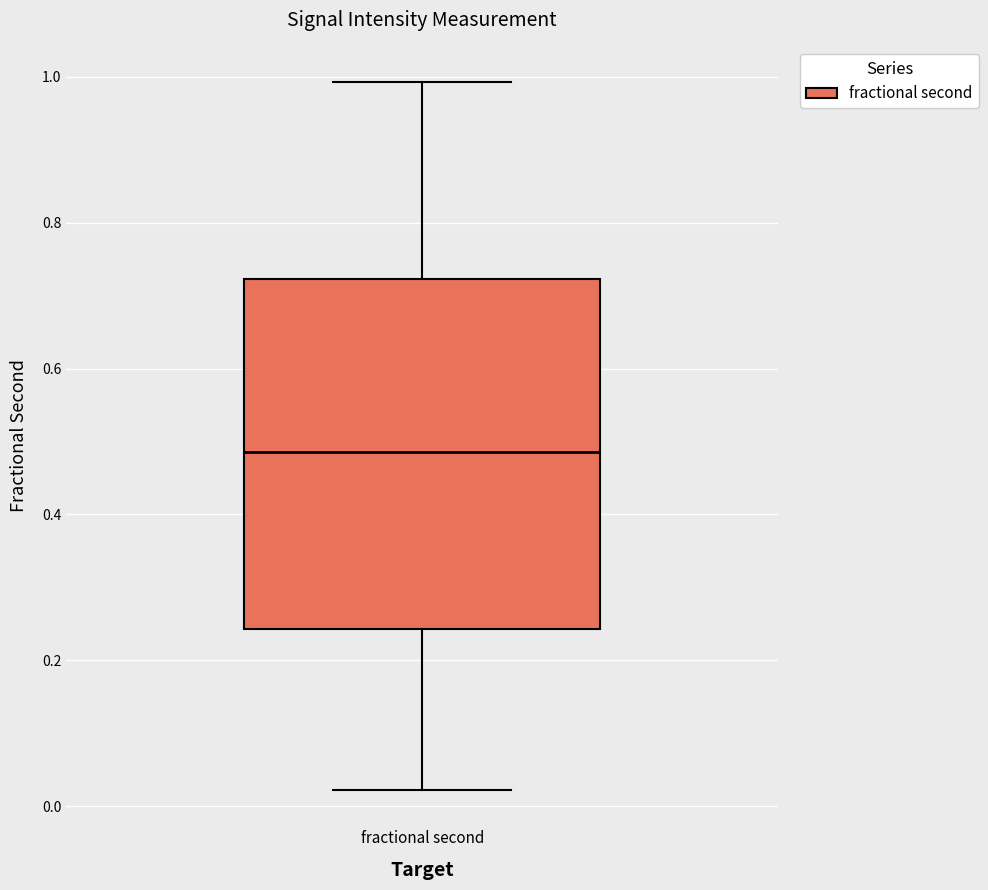

Transcribe this box plot: give where the median line is, the range the box spans, and where the two whiskers end, as read against the y-axis. The values are not printed on the chart, so give them approximately, as read against the axis.

median 0.48, box 0.24 to 0.72, whiskers 0.02 to 1.00